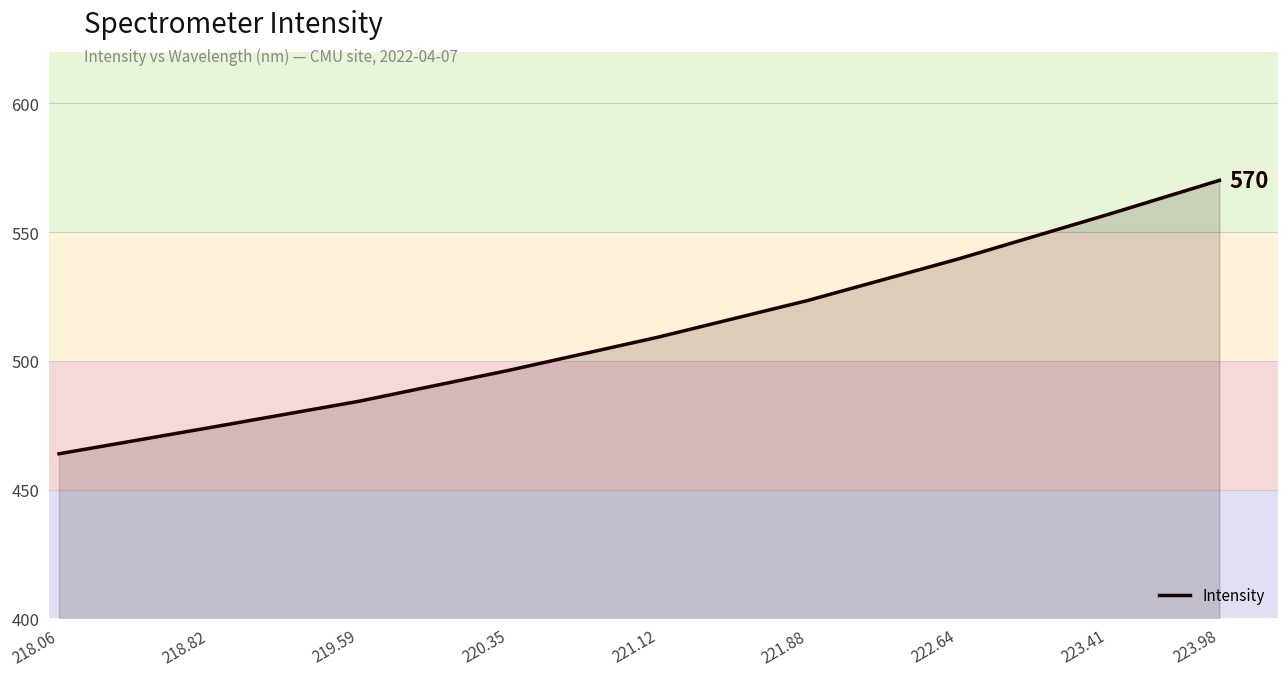

How many lines are shown in the chart?

1